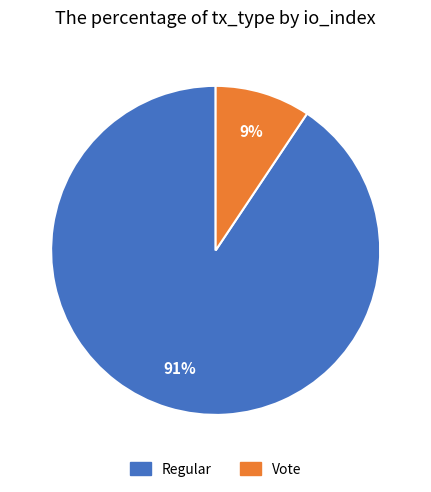

To the nearest percent, what is the average slice percentage?

50%